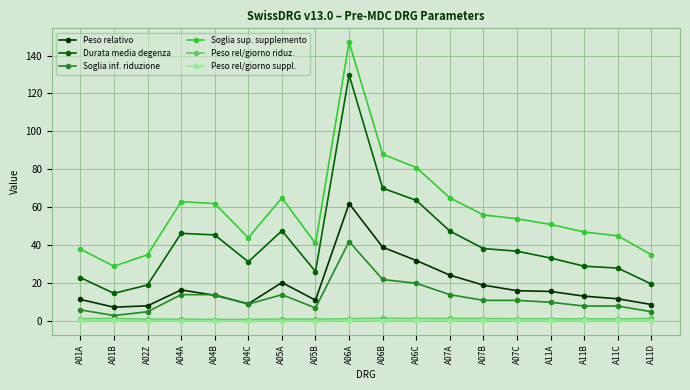

Which series has the widest spread of values?

Soglia sup. supplemento